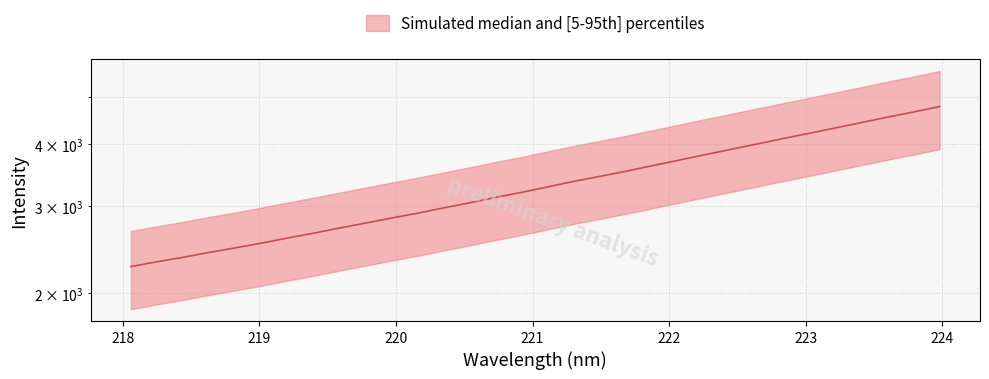

What is the greatest value displayed?

4774.0